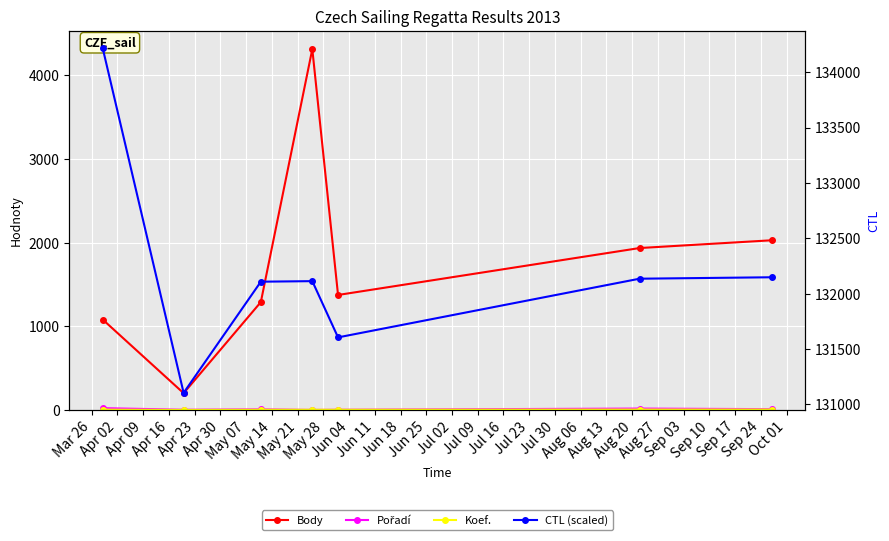

Is the value of Koef. at Apr 30 greater than the value of Body at Apr 30?

No